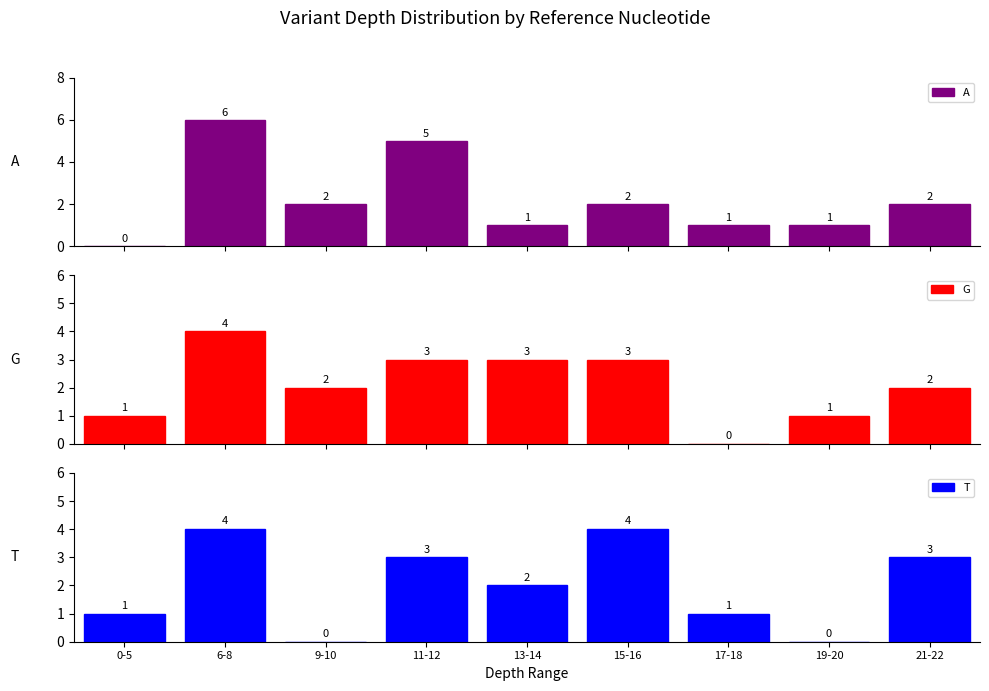

Which category has the highest value in the T series?

6-8